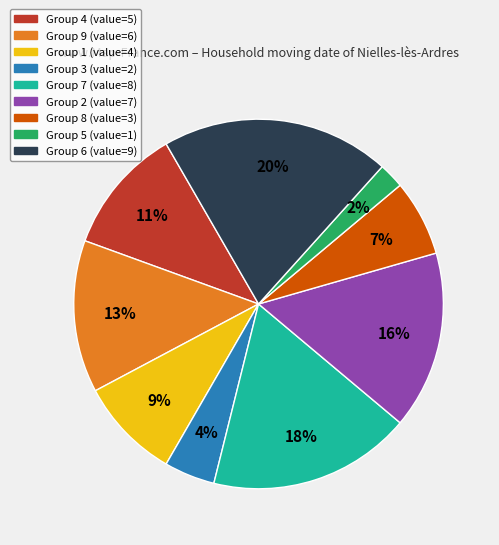

Is there a majority slice in this chart?

No